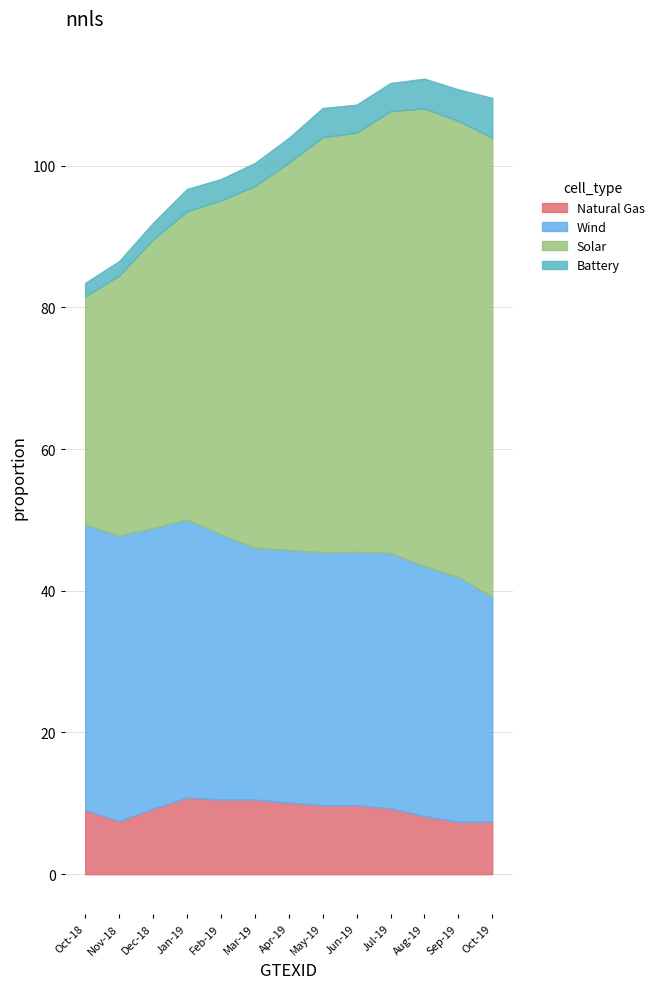

What are all the series names shown in the legend?

Natural Gas, Wind, Solar, Battery